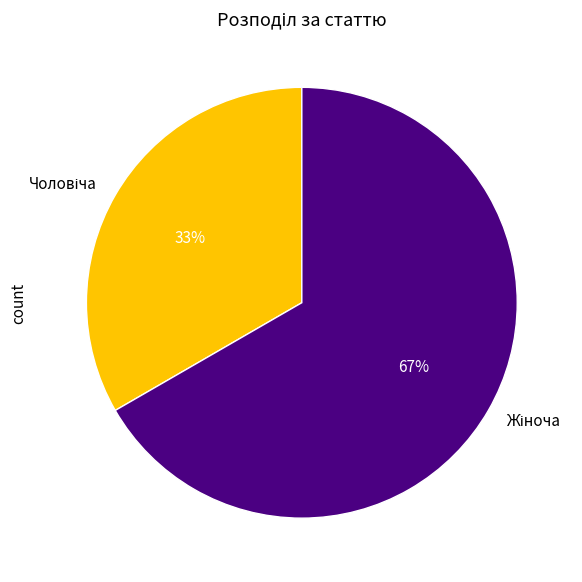

Does any single category account for the majority?

Yes